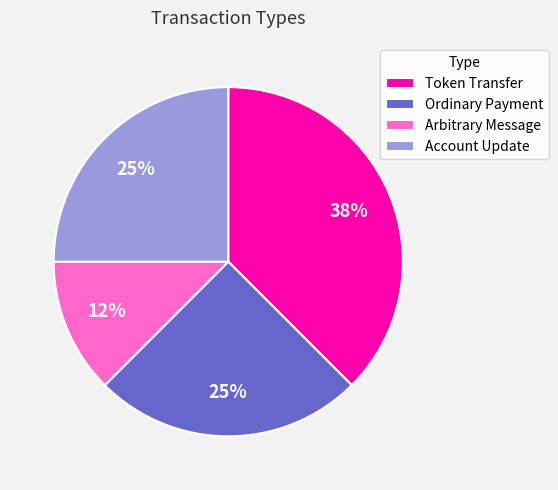

What is the largest slice in the pie chart?

Token Transfer